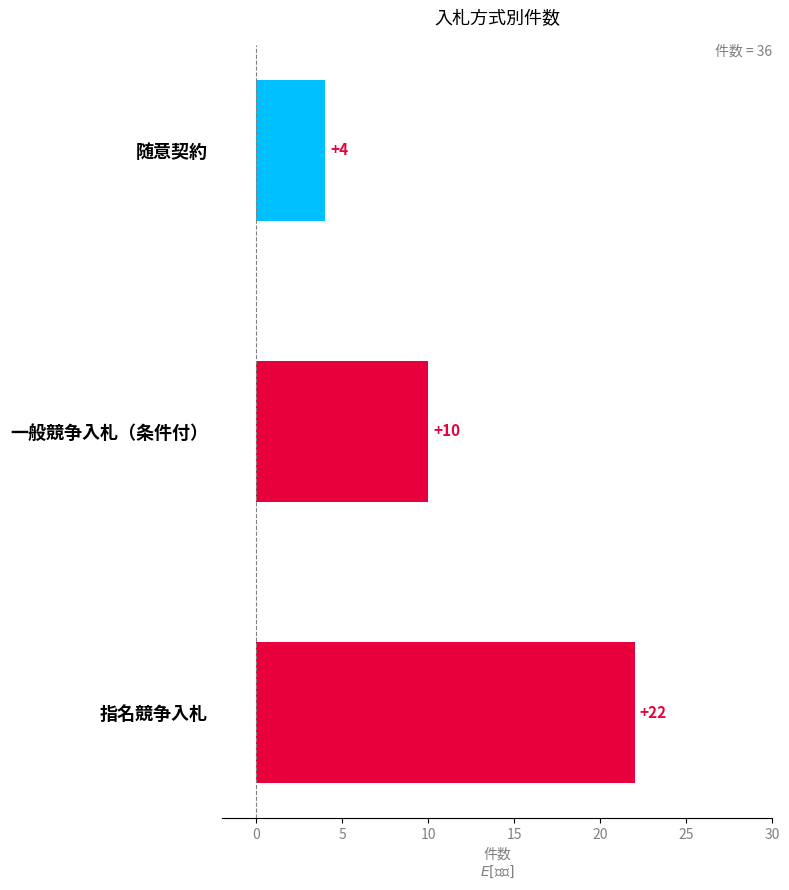

What is the greatest value displayed?

22